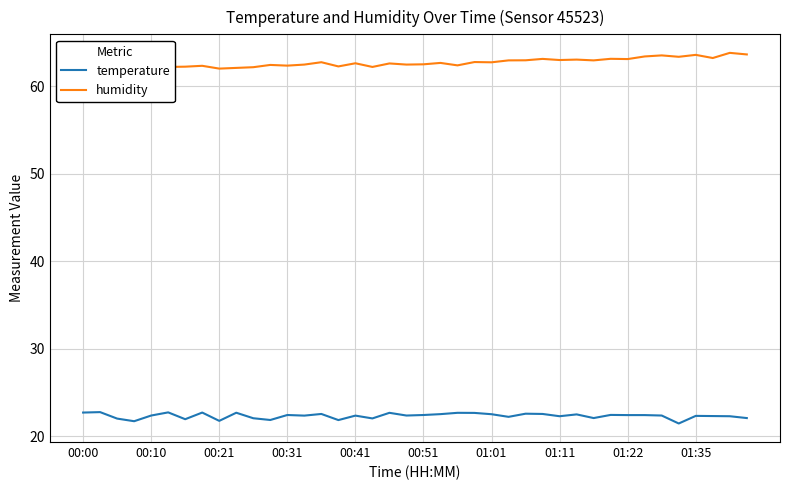

True or false: temperature and humidity intersect in this chart.

False